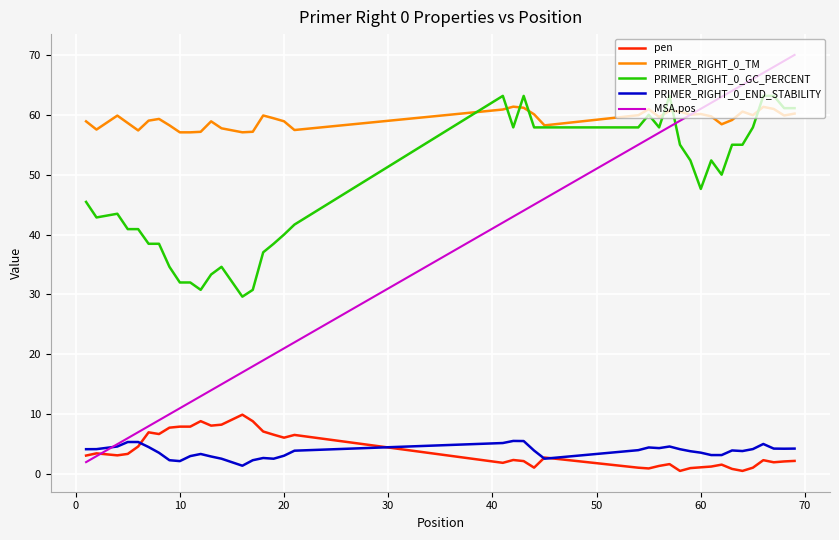

Which series has the largest total across all categories?

PRIMER_RIGHT_0_TM